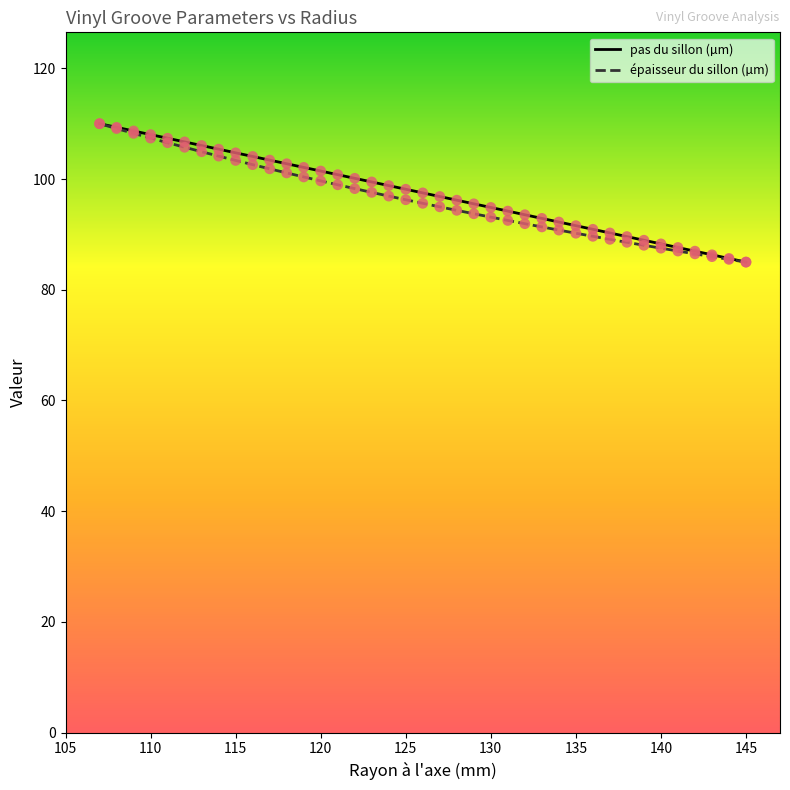

At how many categories does at least one series exceed 99?

17